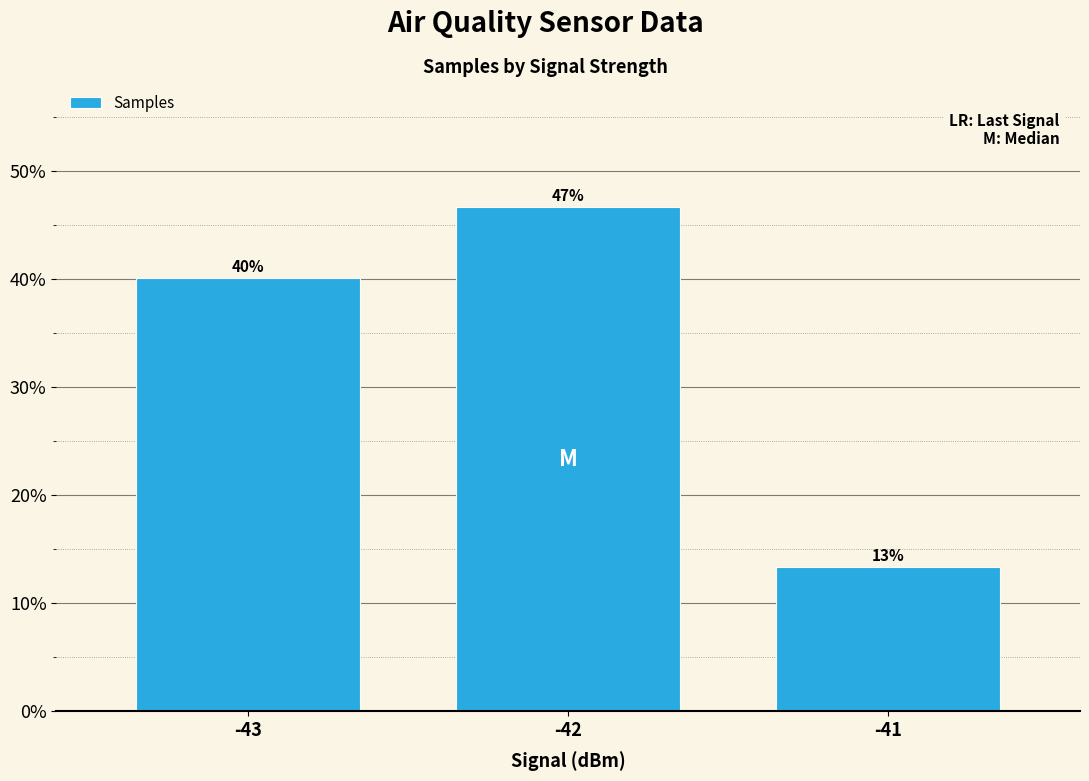

Reading left to right, list all the values displayed in this chart.

-43=40.0	-42=46.6	-41=13.3